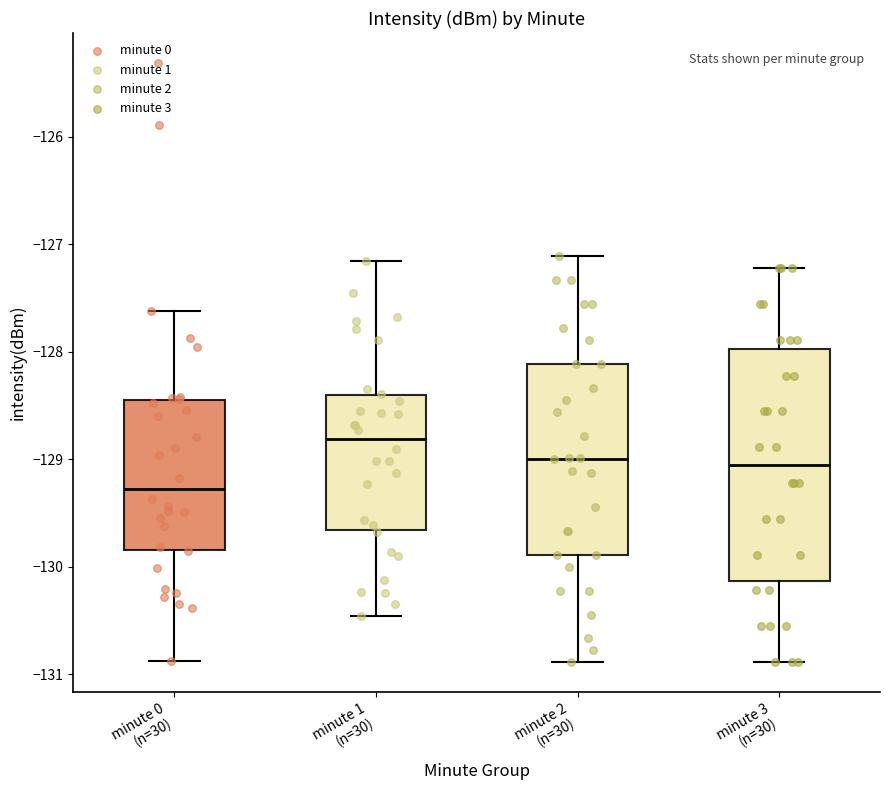

Reading left to right, read every box against the y-axis: the position of its median line, the range the box covers, and the ends of its whiskers. The values are not printed on the chart, so give them approximately, as read against the axis.

minute 0 (n=30): median -129.3, box -129.8 to -128.4, whiskers -130.9 to -127.6
minute 1 (n=30): median -128.8, box -129.7 to -128.4, whiskers -130.5 to -127.2
minute 2 (n=30): median -129.0, box -129.9 to -128.1, whiskers -130.9 to -127.1
minute 3 (n=30): median -129.1, box -130.1 to -128.0, whiskers -130.9 to -127.2